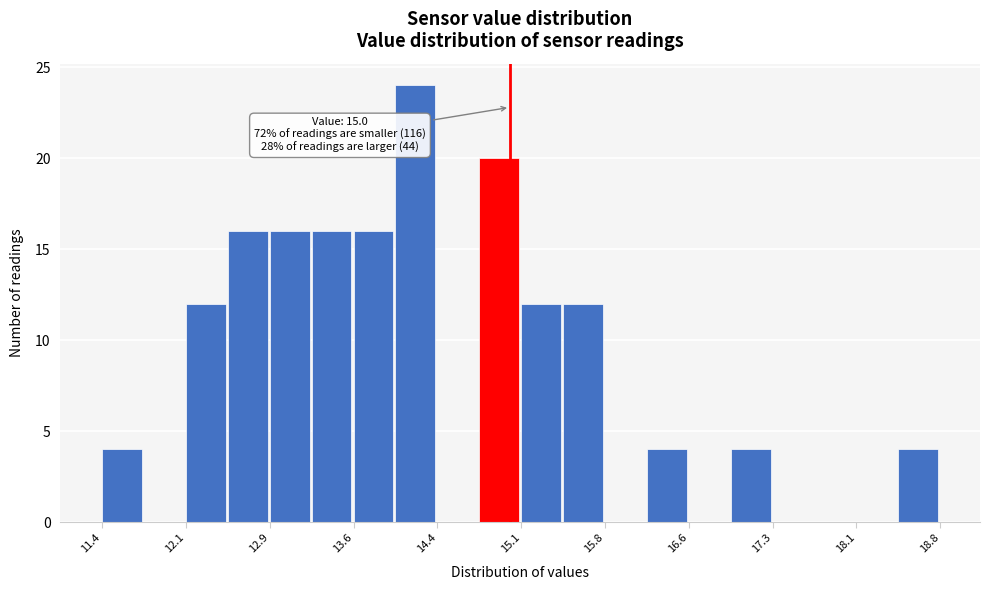

Read against the x-axis, roughly where is the centre of the tallest bar?

14.2